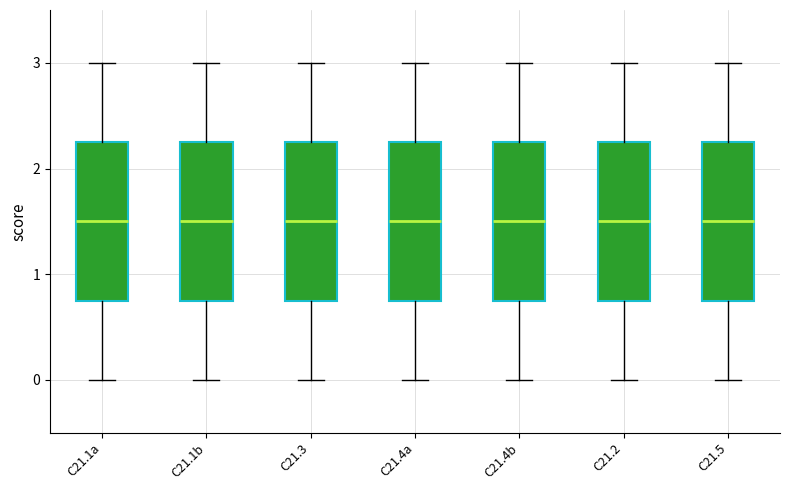

Reading left to right, transcribe this box plot: for each box, give where its median line is, the range the box spans, and where its two whiskers end, as read against the y-axis. The values are not printed on the chart, so give them approximately, as read against the axis.

C21.1a: median 1.5, box 0.8 to 2.3, whiskers 0.0 to 3.0
C21.1b: median 1.5, box 0.8 to 2.3, whiskers 0.0 to 3.0
C21.3: median 1.5, box 0.8 to 2.3, whiskers 0.0 to 3.0
C21.4a: median 1.5, box 0.8 to 2.3, whiskers 0.0 to 3.0
C21.4b: median 1.5, box 0.8 to 2.3, whiskers 0.0 to 3.0
C21.2: median 1.5, box 0.8 to 2.3, whiskers 0.0 to 3.0
C21.5: median 1.5, box 0.8 to 2.3, whiskers 0.0 to 3.0